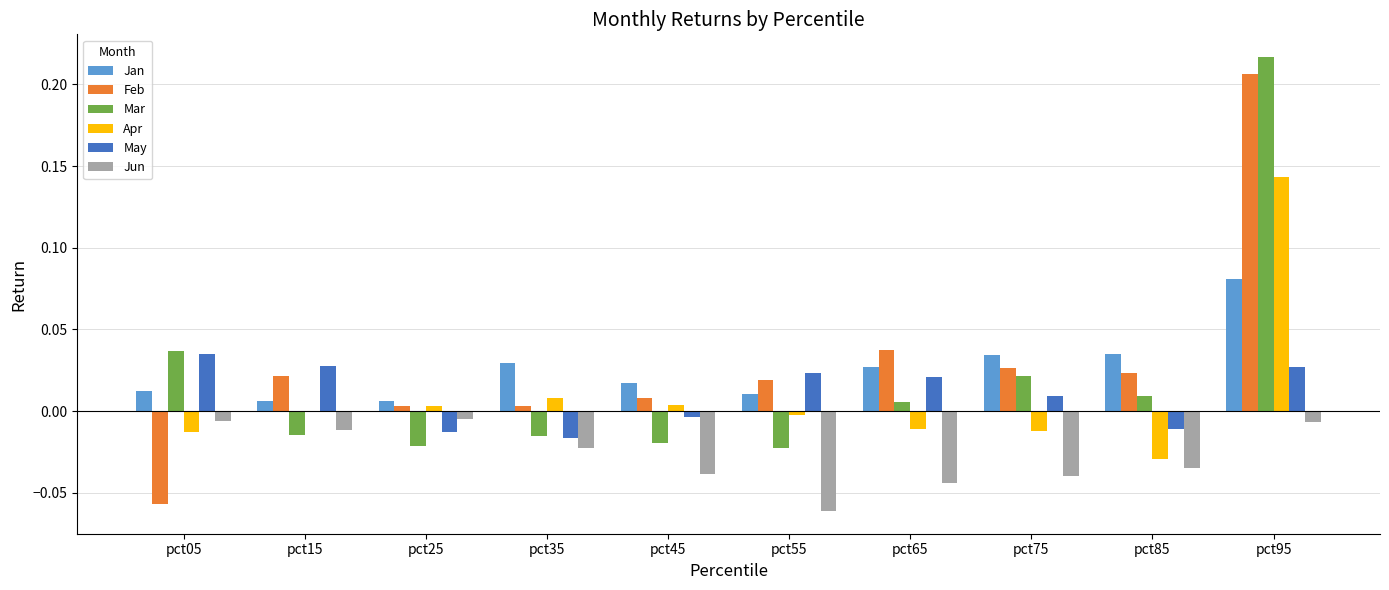

The value of Jan at pct65 is 0.0. True or false?

True